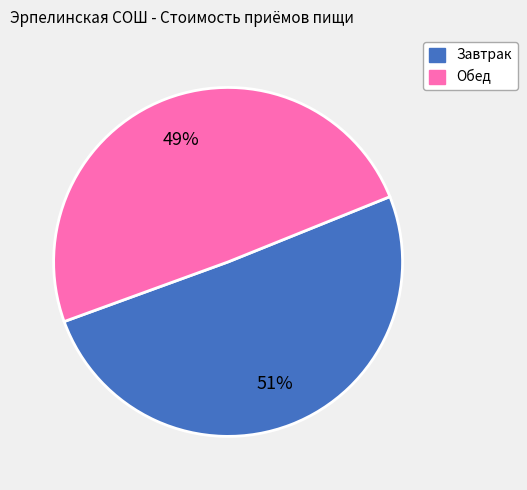

How many slices are in this pie chart?

2